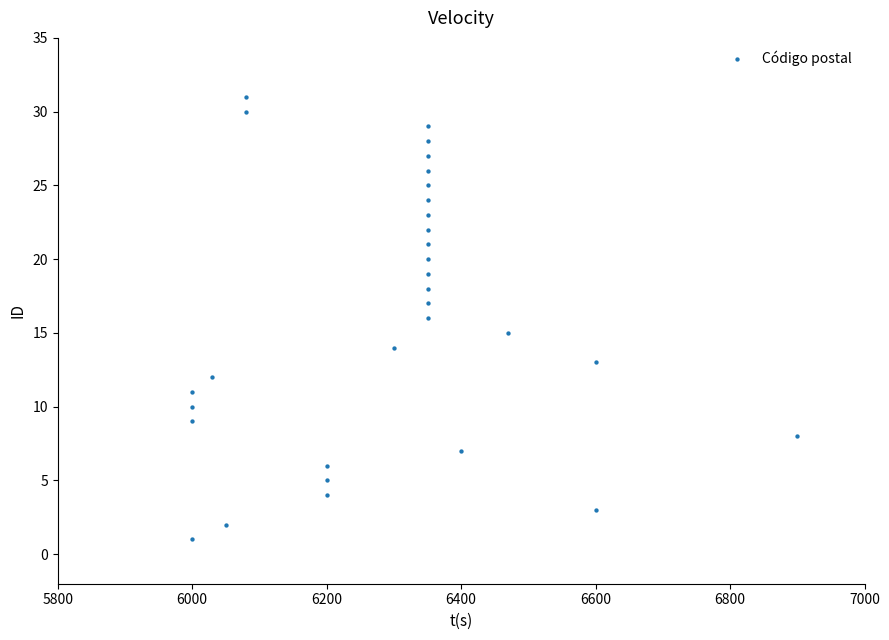

What is the range of Y values (max minus min)?

30